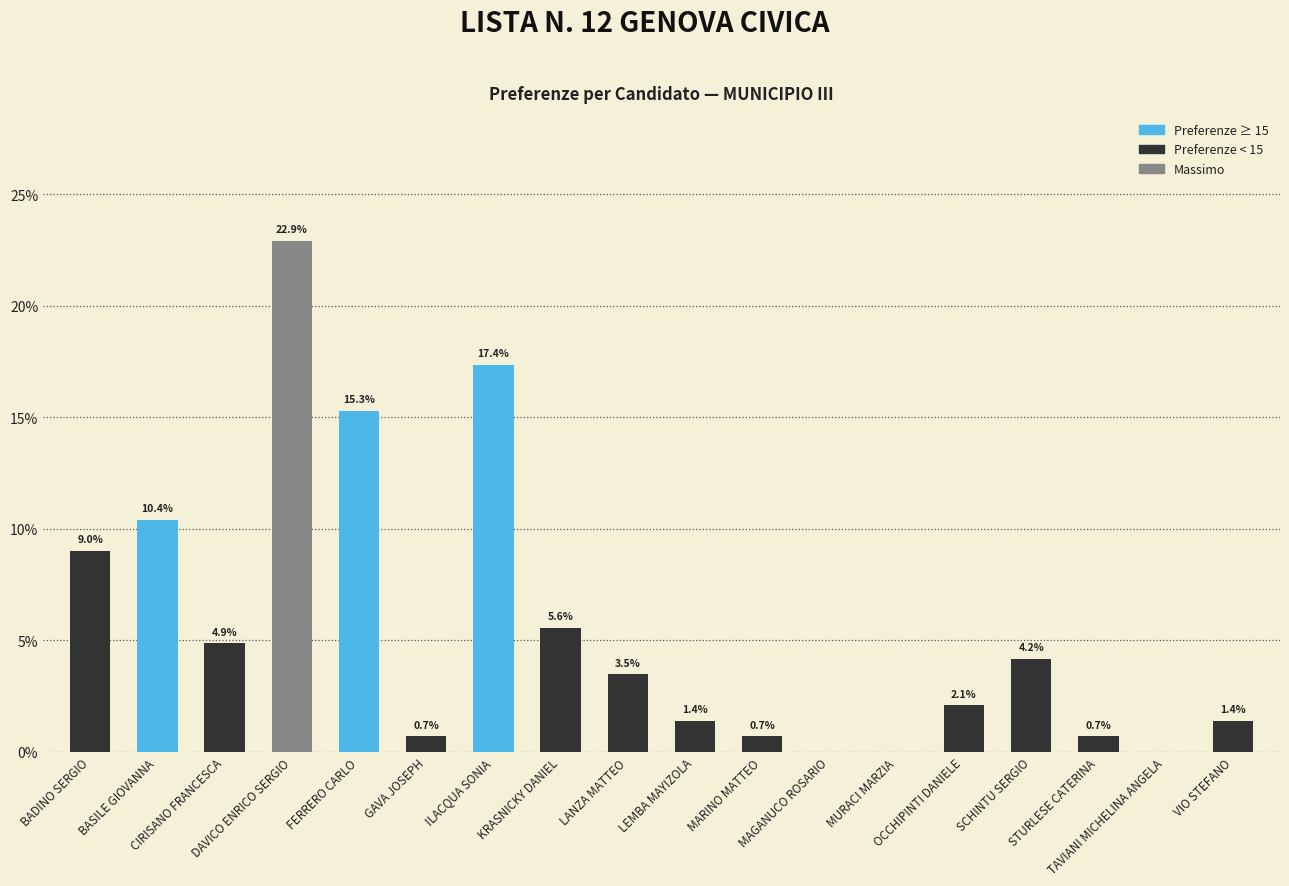

What is the maximum value shown in the chart?

22.9